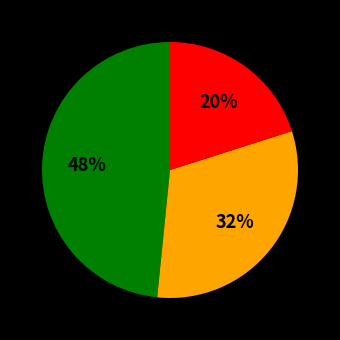

Is there a majority slice in this chart?

No